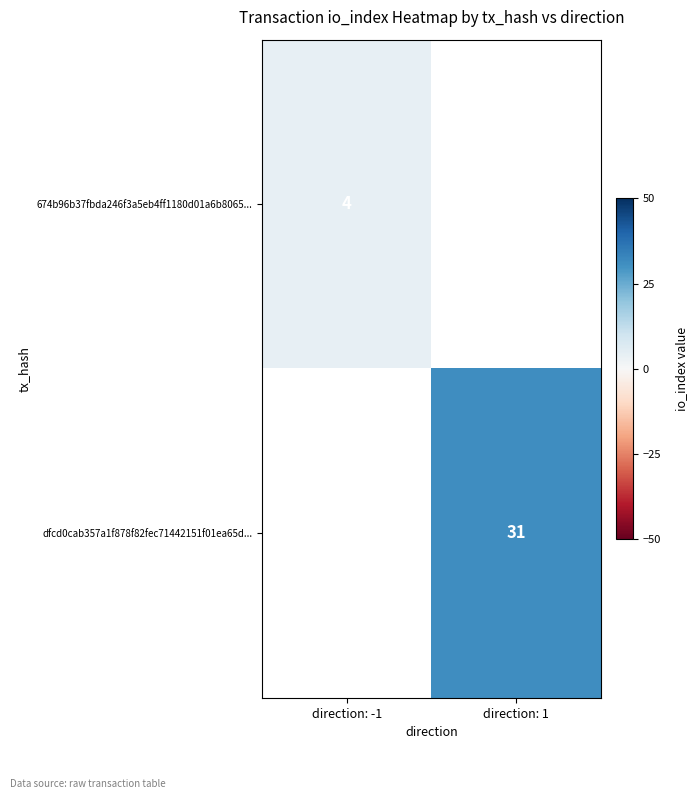

Is it true that dfcd0cab357a1f878f82fec71442151f01ea65d... equals 44.9 at direction: 1?

False